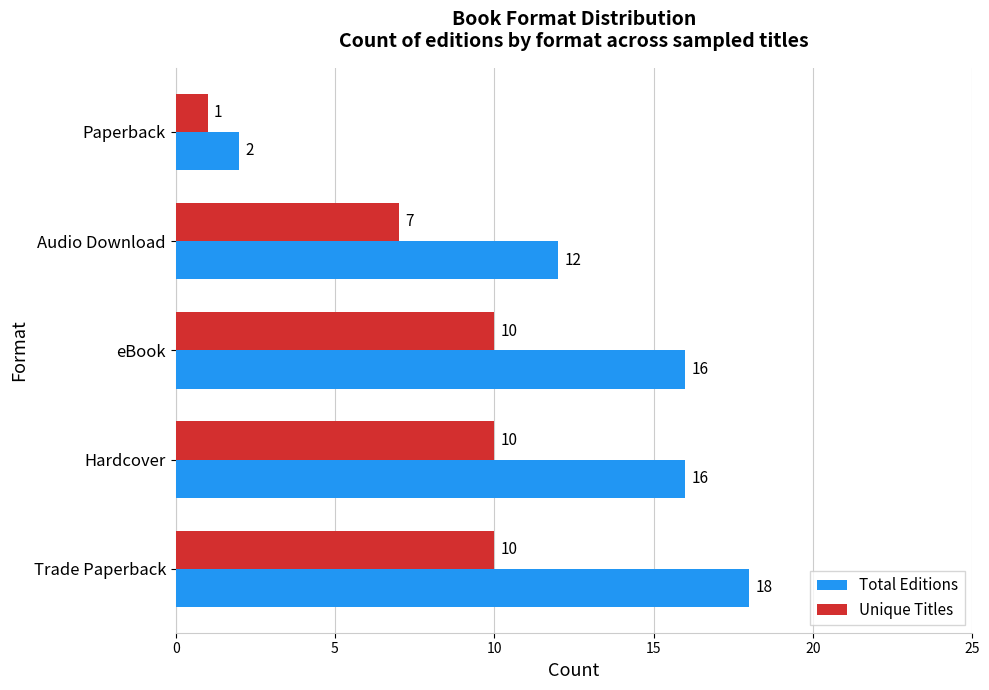

What is the difference between the maximum and minimum values in the Total Editions series?

16